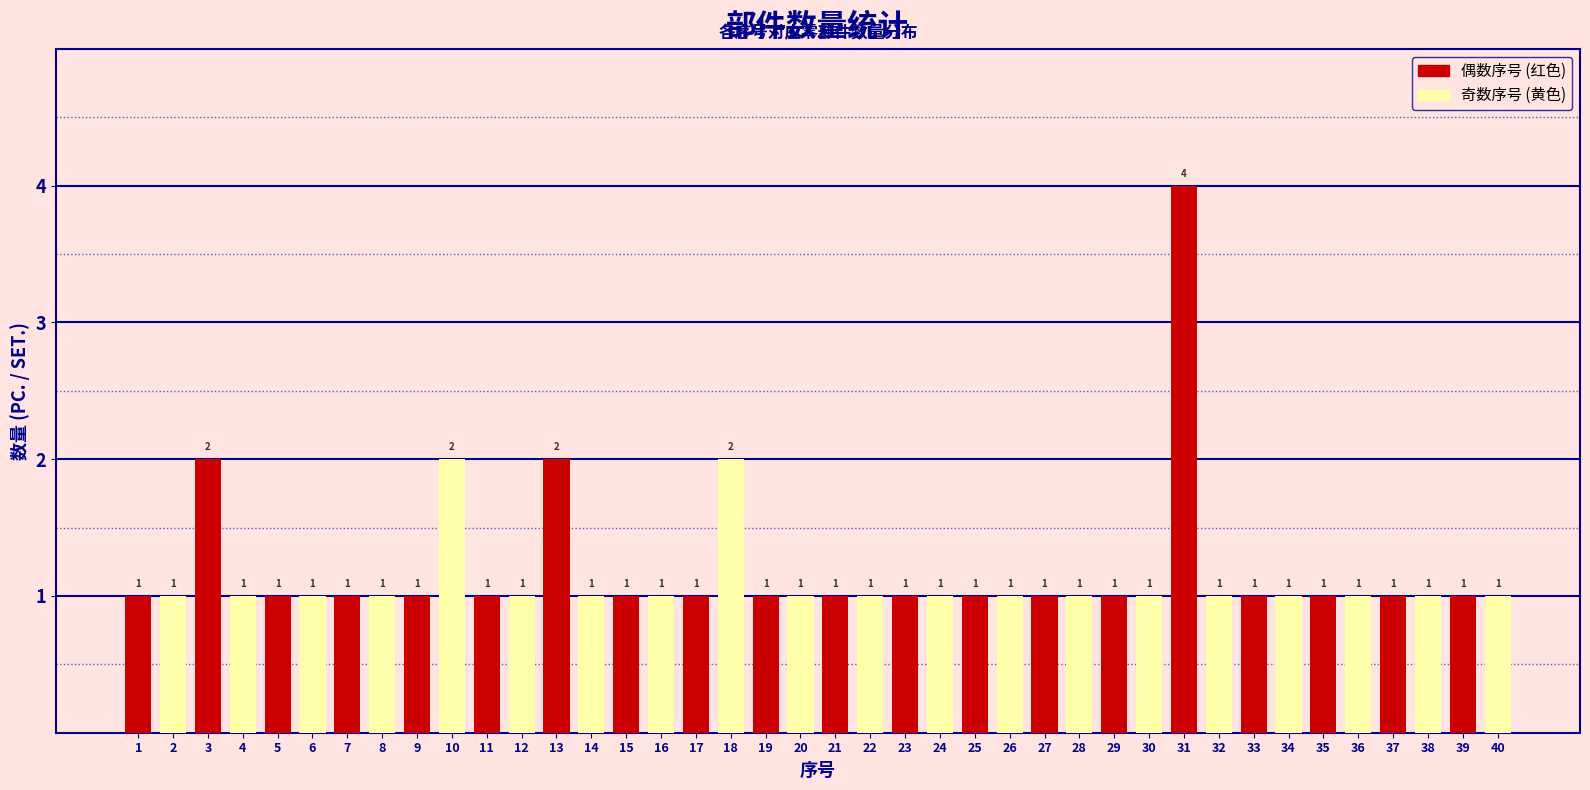

What is the sum of all 奇数序号 (黄色) values?

22